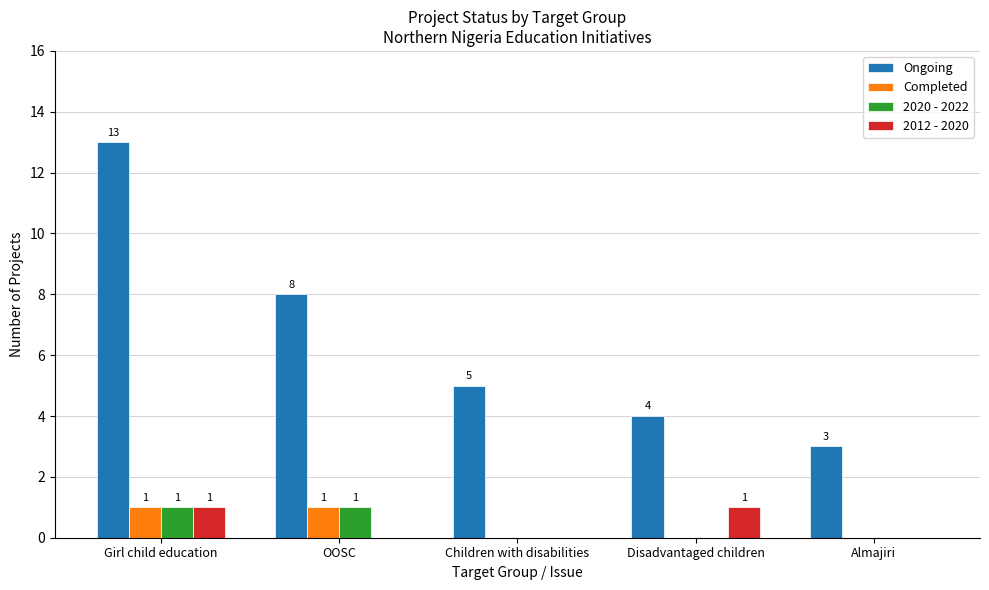

Reading left to right, list all the values displayed in this chart.

Ongoing: Girl child education=13	OOSC=8	Children with disabilities=5	Disadvantaged children=4	Almajiri=3
Completed: Girl child education=1	OOSC=1	Children with disabilities=0	Disadvantaged children=0	Almajiri=0
2020 - 2022: Girl child education=1	OOSC=1	Children with disabilities=0	Disadvantaged children=0	Almajiri=0
2012 - 2020: Girl child education=1	OOSC=0	Children with disabilities=0	Disadvantaged children=1	Almajiri=0